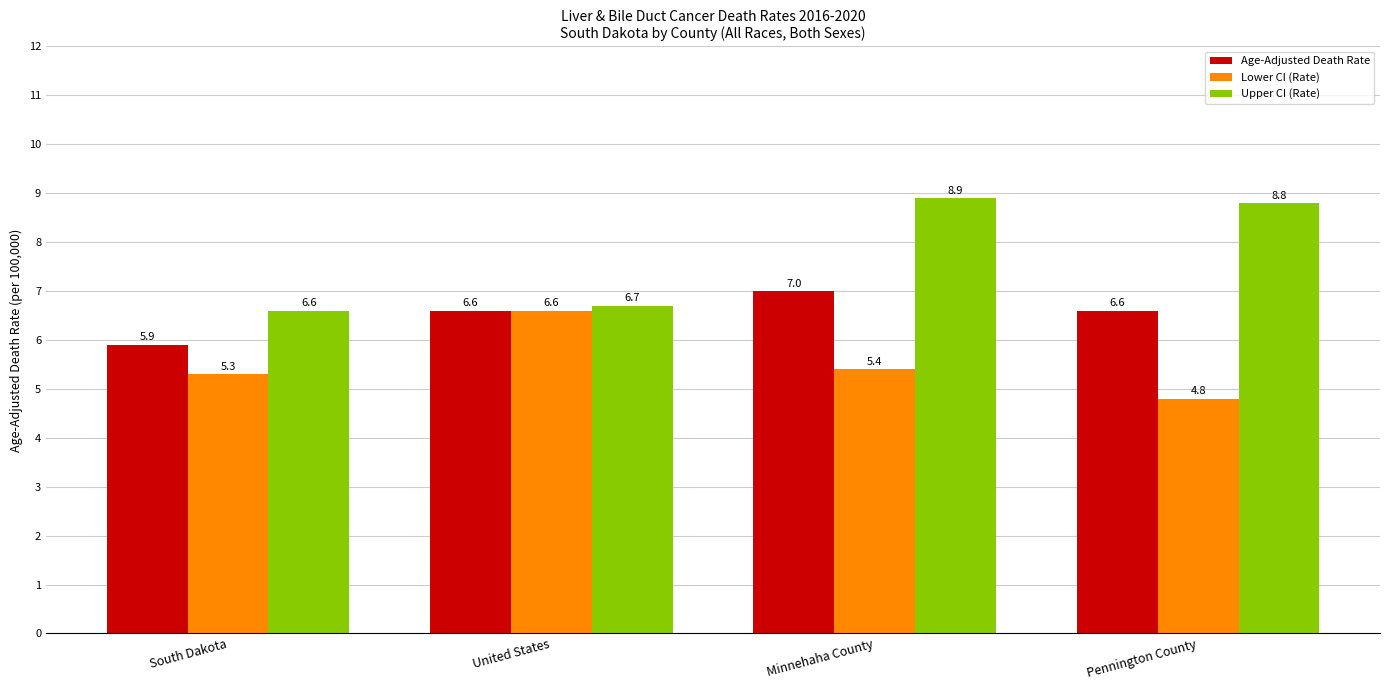

Reading left to right, transcribe all the data shown in this chart.

Age-Adjusted Death Rate: South Dakota=5.9	United States=6.6	Minnehaha County=7.0	Pennington County=6.6
Lower CI (Rate): South Dakota=5.3	United States=6.6	Minnehaha County=5.4	Pennington County=4.8
Upper CI (Rate): South Dakota=6.6	United States=6.7	Minnehaha County=8.9	Pennington County=8.8